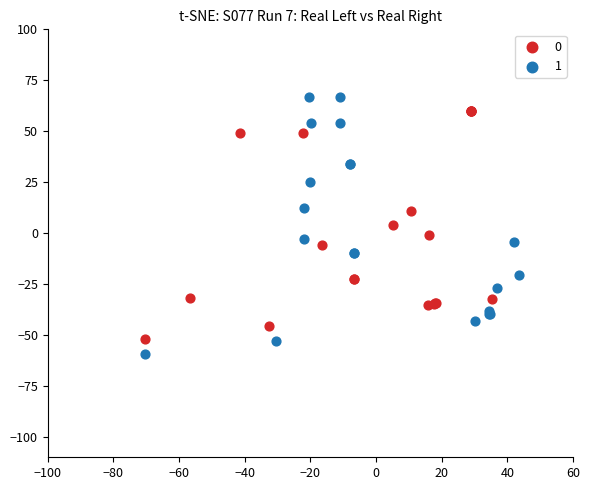

Which series contains the highest Y value?

1